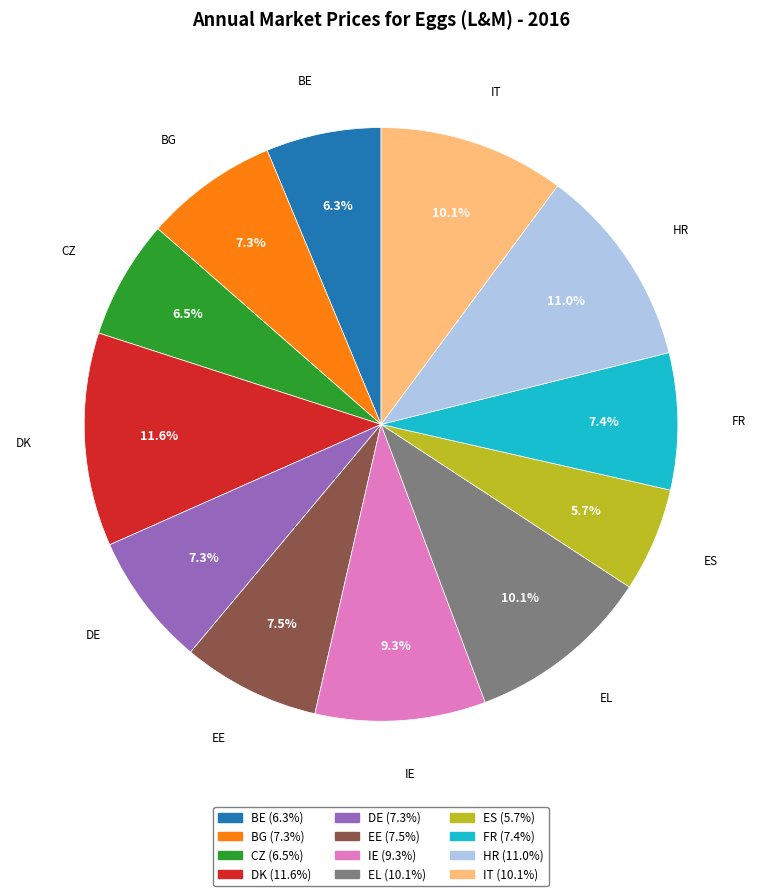

Which slice is the smallest?

ES